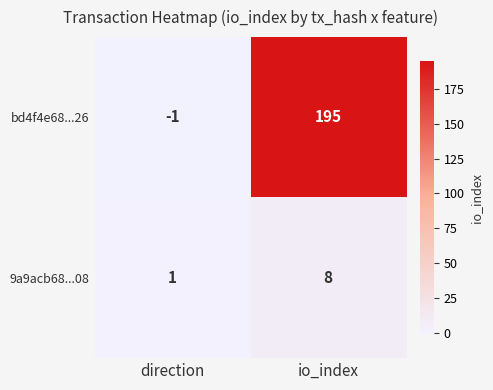

Which category has the lowest value in the 9a9acb68...08 series?

direction